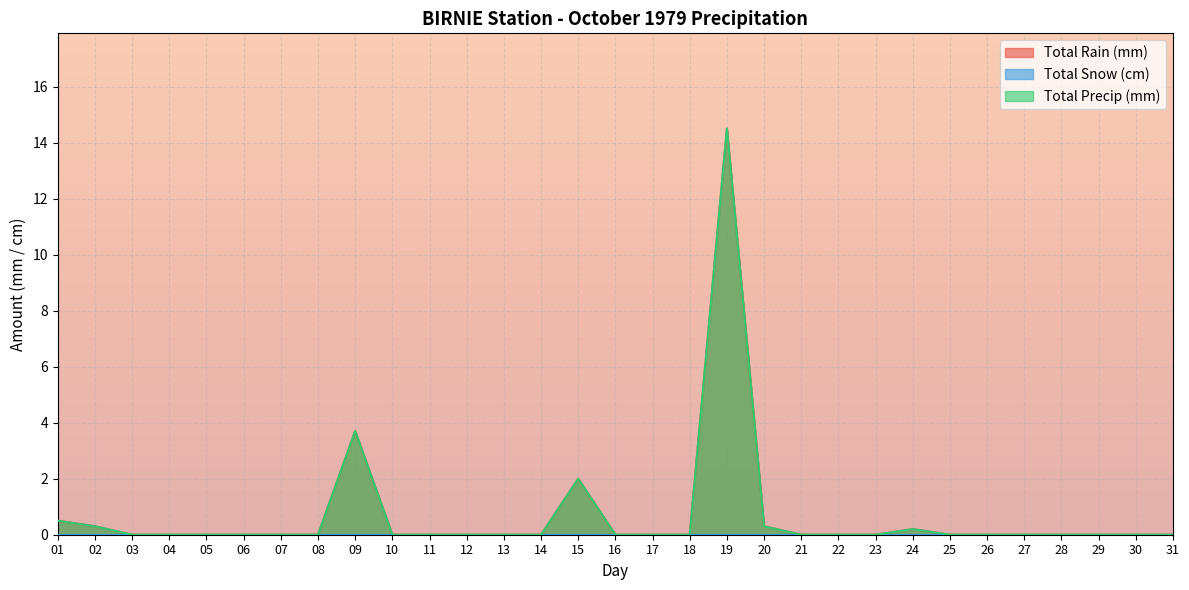

Which has a higher value, 30 or 24?

24